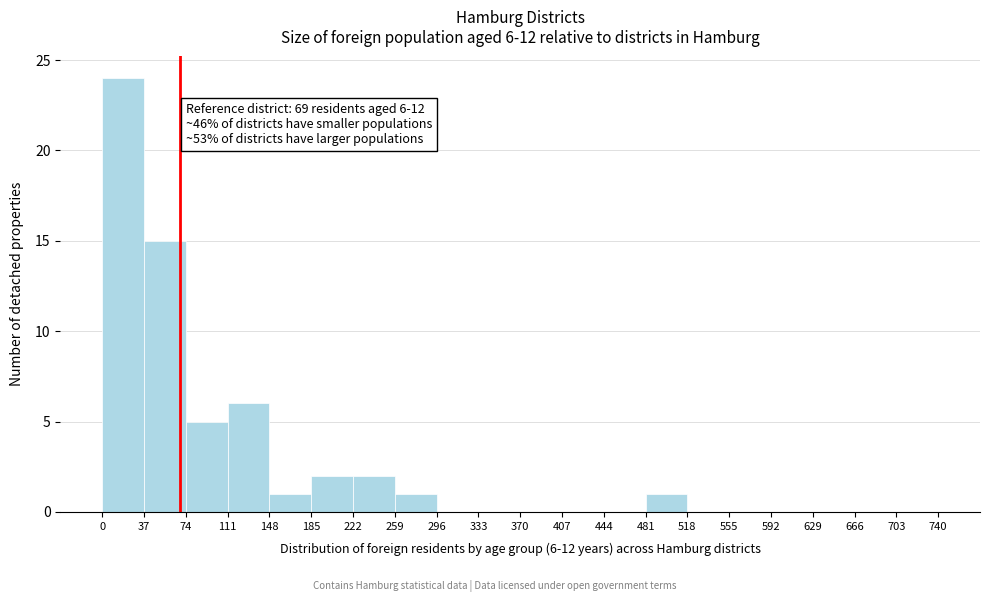

Which range on the x-axis has the tallest bar?

0 to 37